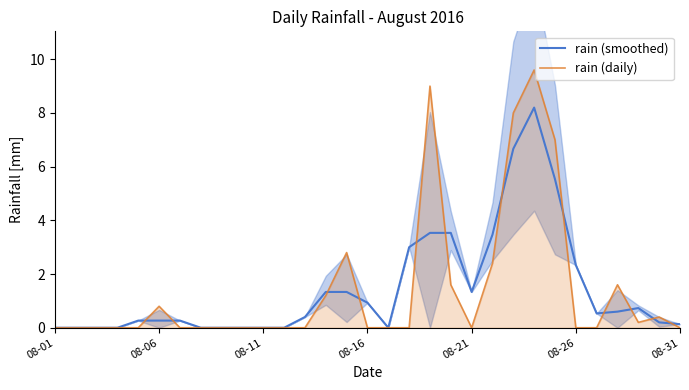

The value of rain (daily) at 9 is 4.7. True or false?

False